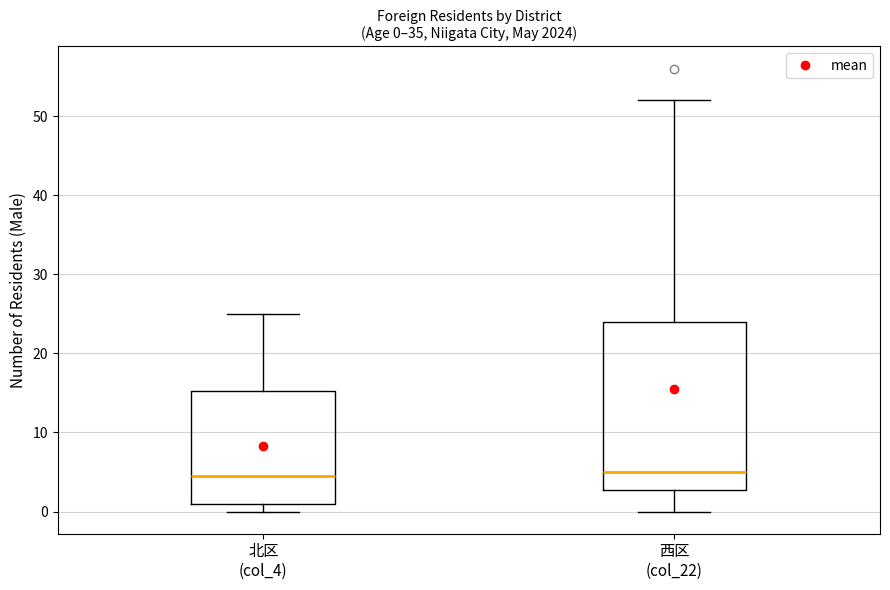

Which box is the tallest, from its lower edge to its upper edge?

西区 (col_22)